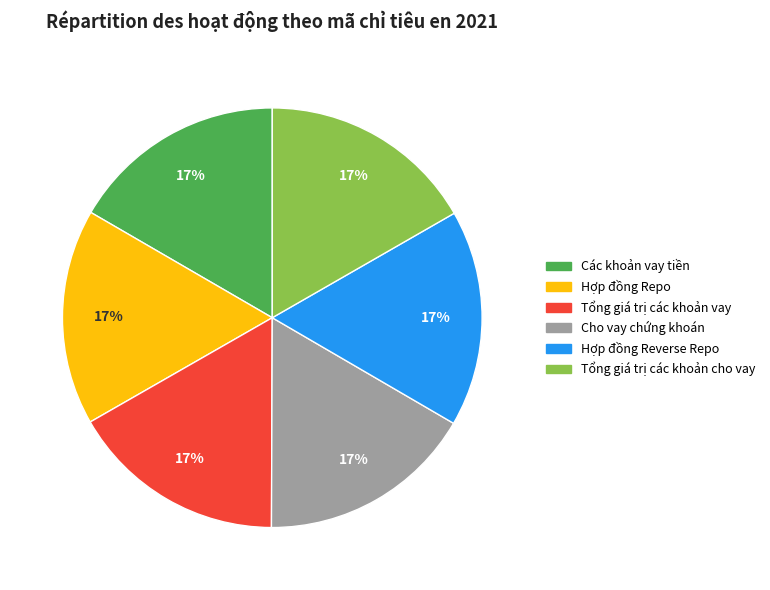

Is there any slice that represents more than half of the pie?

No